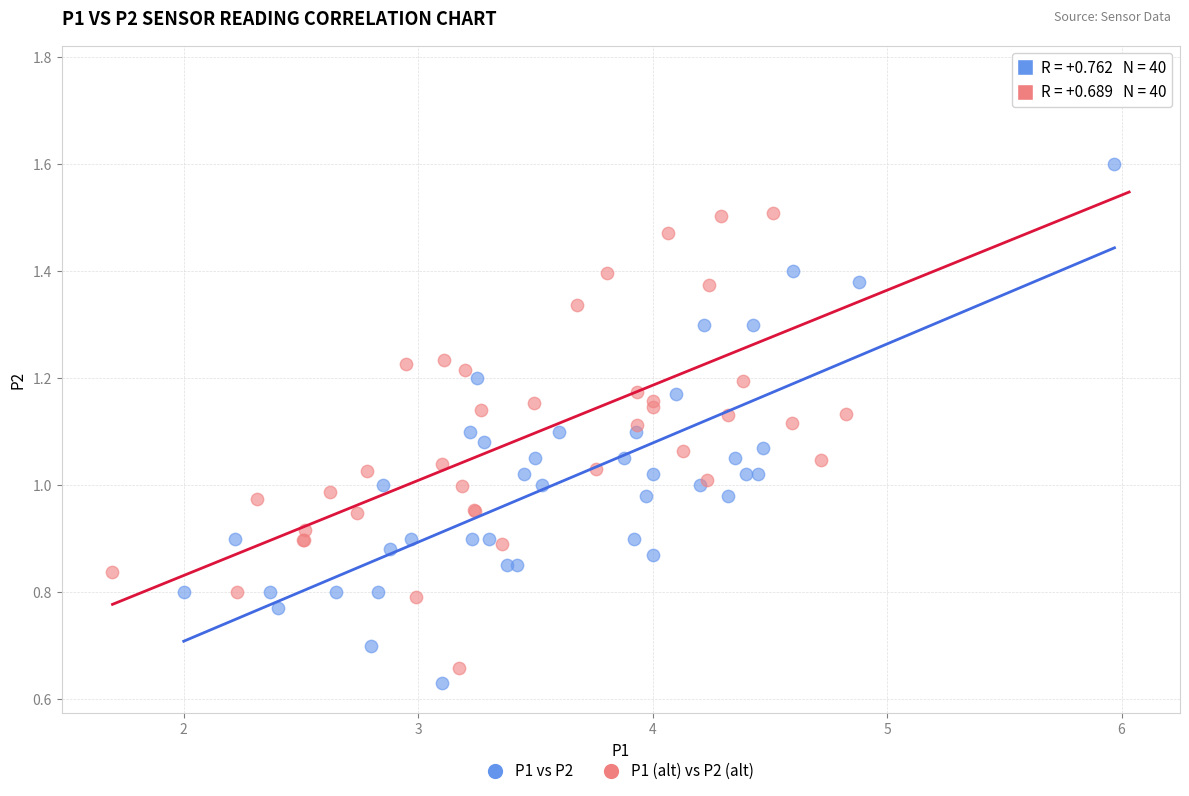

Which series has the largest Y range (max minus min)?

P1 (alt) vs P2 (alt)